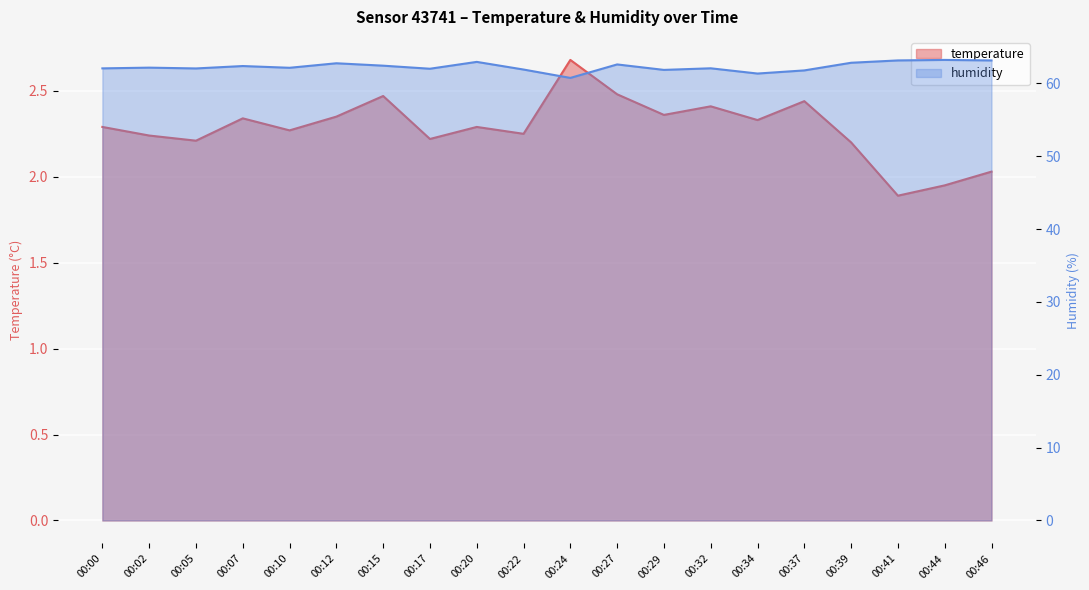

Reading left to right, extract all data points from this chart.

temperature: 2.3	2.2	2.2	2.3	2.3	2.4	2.5	2.2	2.3	2.2	2.7	2.5	2.4	2.4	2.3	2.4	2.2	1.9	1.9	2.0
humidity: 62.0	62.1	62.0	62.4	62.1	62.8	62.4	62.0	62.9	61.9	60.7	62.6	61.8	62.1	61.3	61.8	62.8	63.1	63.2	63.1